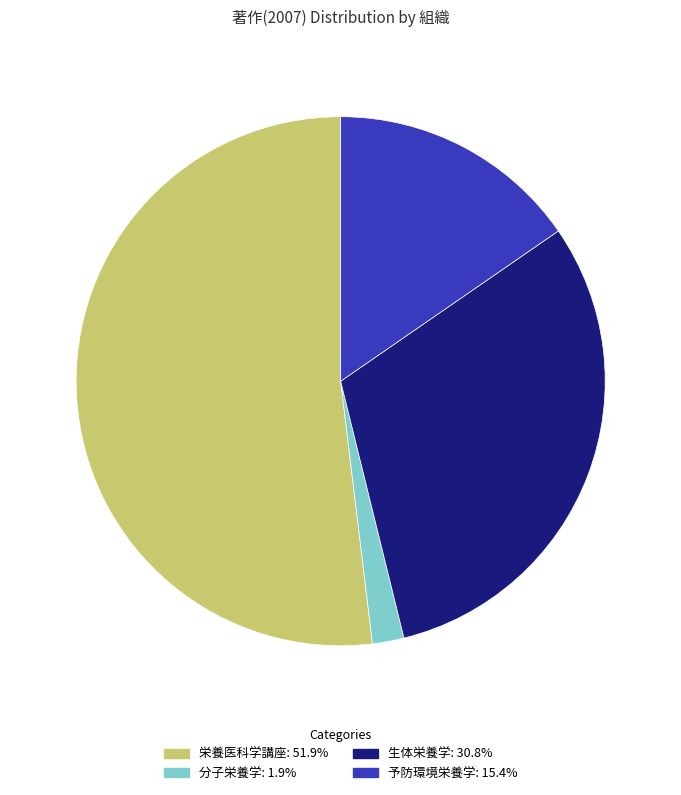

Which category has the biggest portion of the pie?

栄養医科学講座